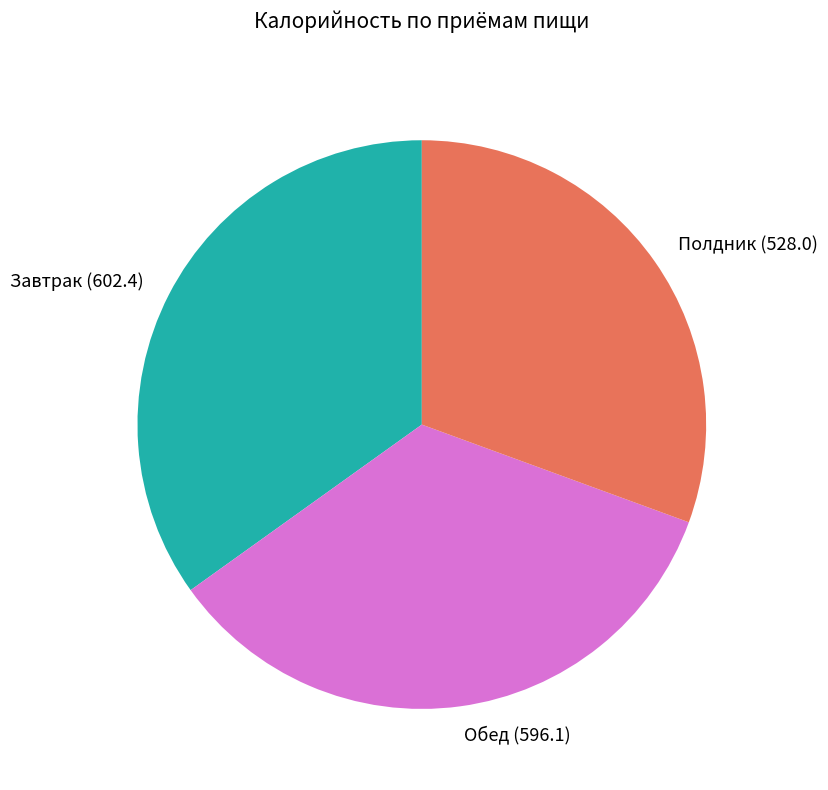

True or false: Полдник accounts for 39% of the total.

False